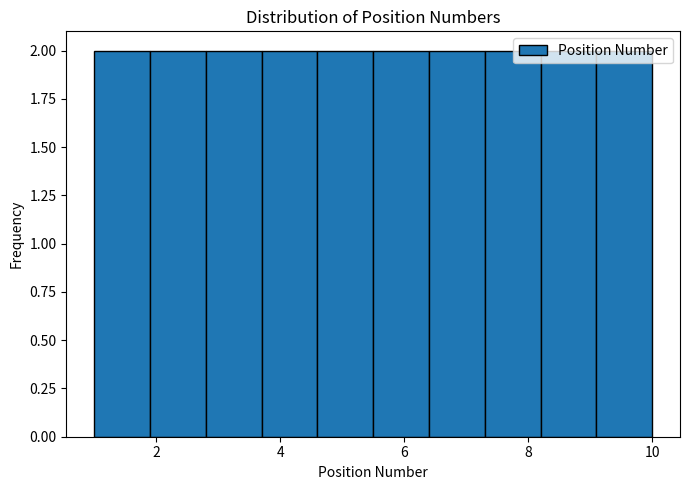

Reading left to right, list every bar in this chart as the range it spans on the x-axis followed by its height. Neither the bar edges nor the heights are printed on the chart, so give them approximately, as read against the axes.

1.0 to 1.9: 2
1.9 to 2.8: 2
2.8 to 3.7: 2
3.7 to 4.6: 2
4.6 to 5.5: 2
5.5 to 6.4: 2
6.4 to 7.3: 2
7.3 to 8.2: 2
8.2 to 9.1: 2
9.1 to 10.0: 2